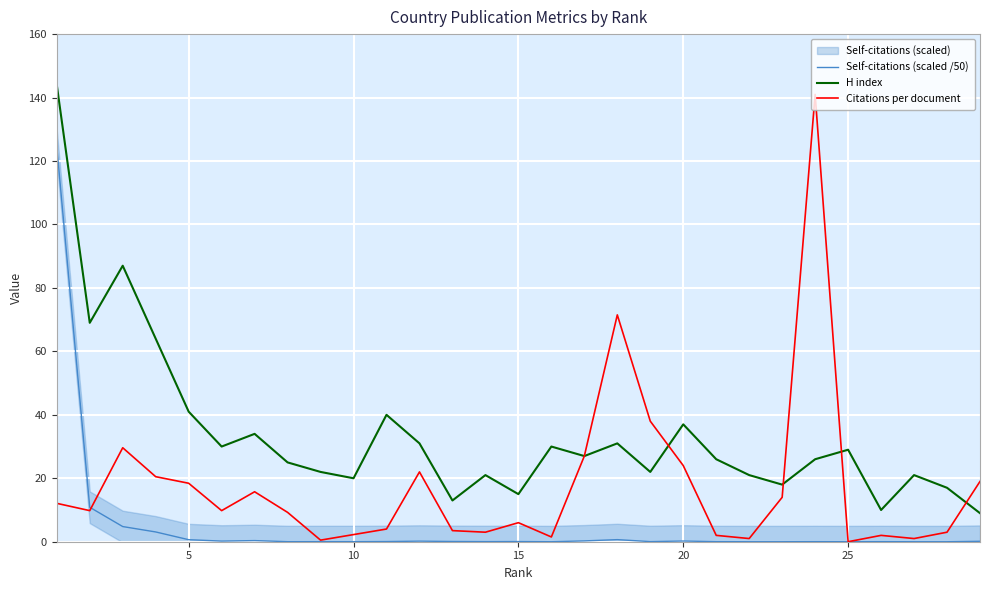

What is the highest value of the Citations per document series?

141.0